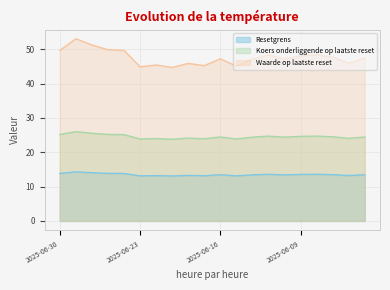

List the labels in order of Waarde op laatste reset value, largest first.

2025-06-27, 2025-06-26, 2025-06-25, 2025-06-24, 2025-06-30, 2025-06-06, 2025-06-11, 2025-06-09, 2025-06-05, 2025-06-03, 2025-06-16, 2025-06-10, 2025-06-12, 2025-06-18, 2025-06-04, 2025-06-20, 2025-06-17, 2025-06-13, 2025-06-23, 2025-06-19